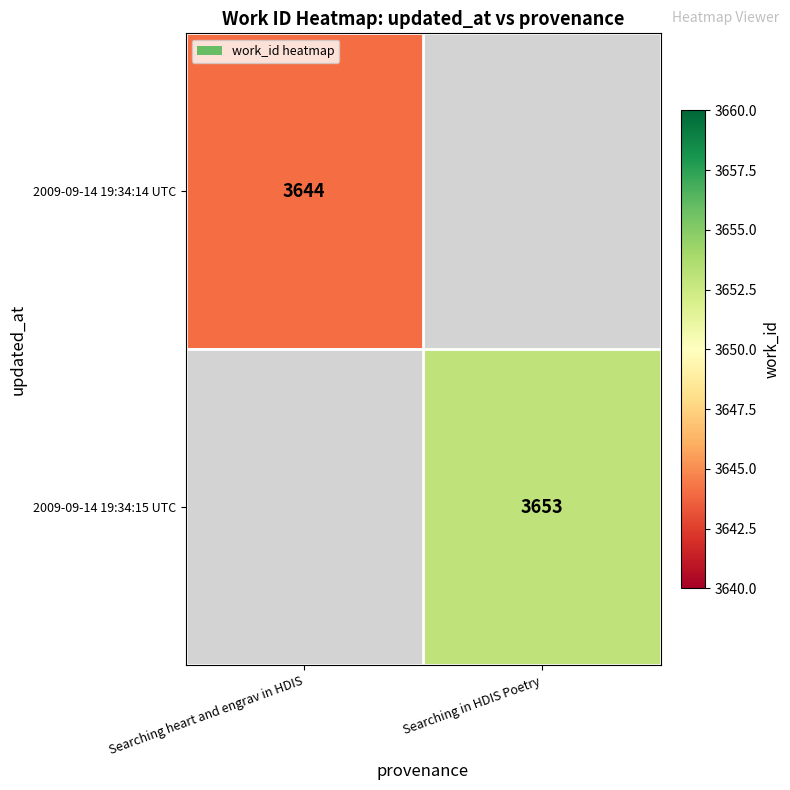

Which label corresponds to the smallest value in the chart?

Searching heart and engrav in HDIS